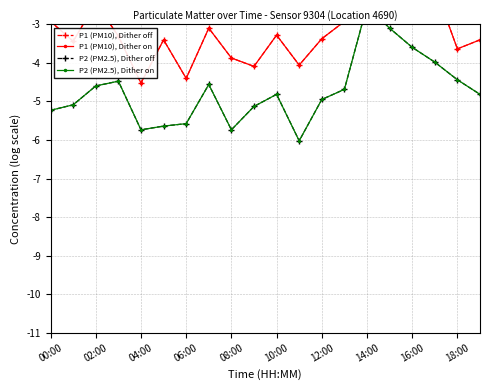

At how many categories does at least one series exceed -3?

7